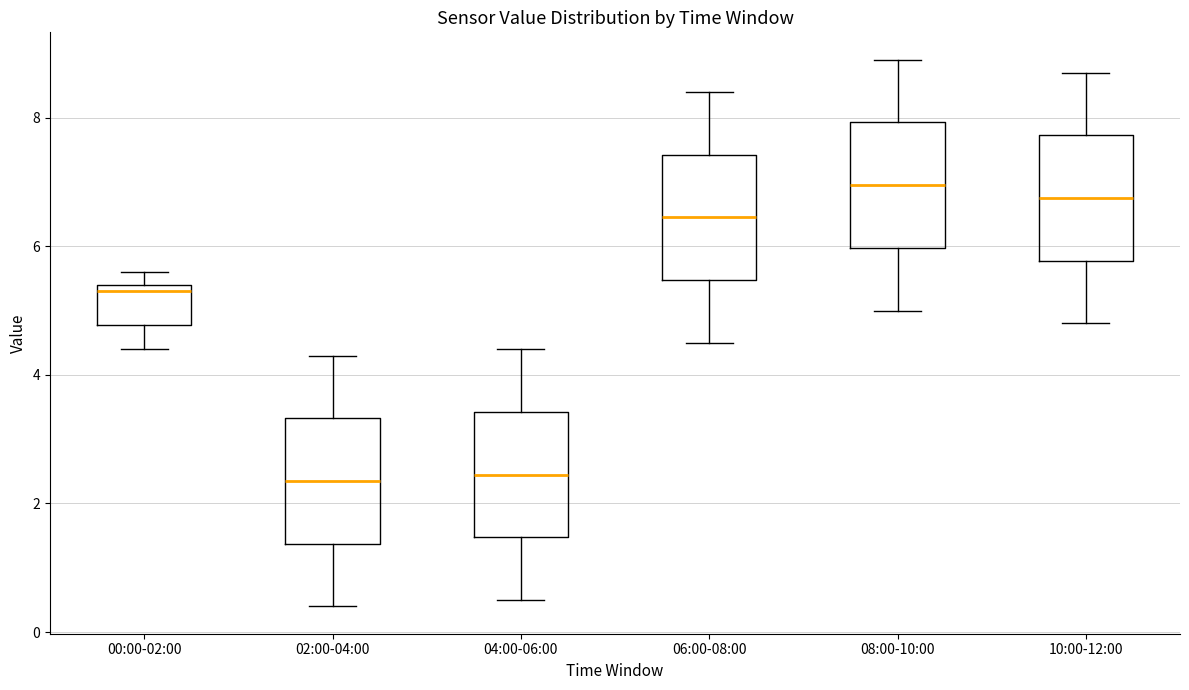

Which box has the highest median line?

08:00-10:00